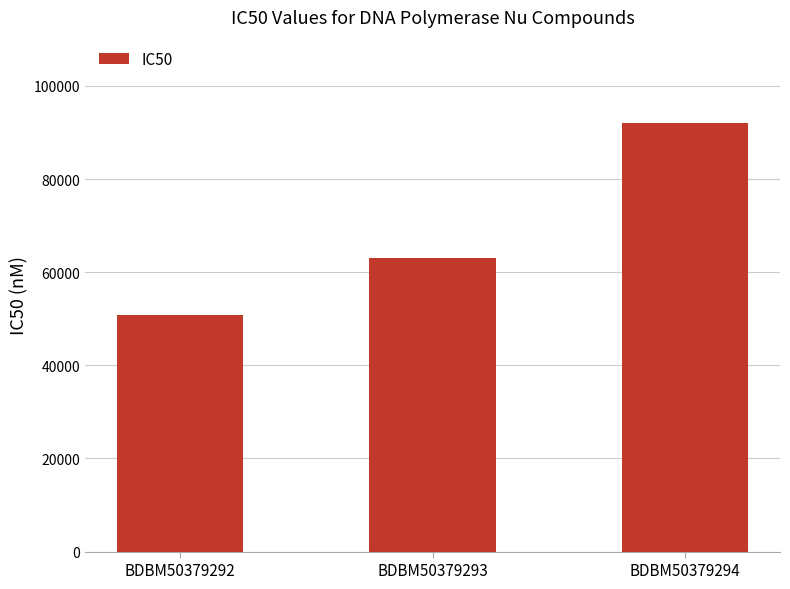

What is the change in value from BDBM50379292 to BDBM50379294?

+41200